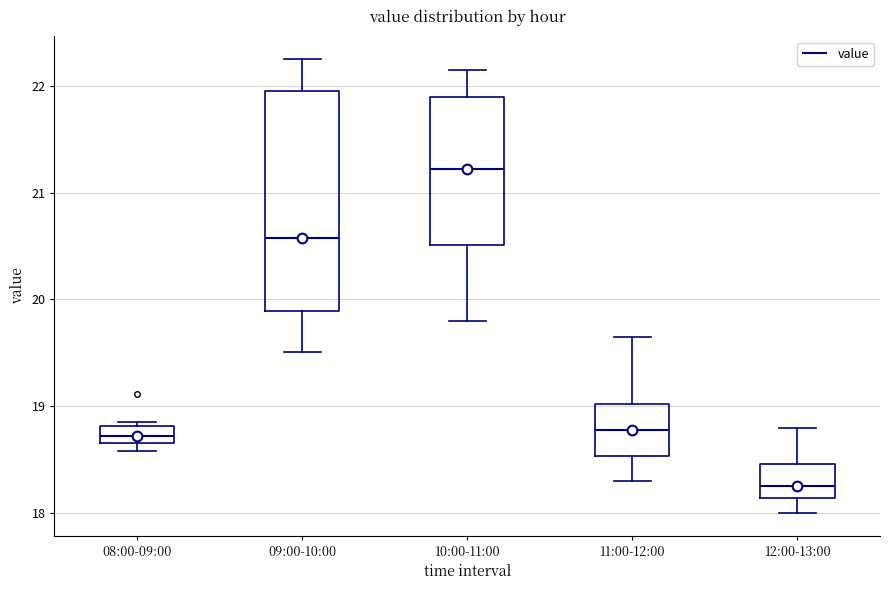

Reading left to right, transcribe this box plot: for each box, give where its median line is, the range the box spans, and where its two whiskers end, as read against the y-axis. The values are not printed on the chart, so give them approximately, as read against the axis.

08:00-09:00: median 18.7 (inside the box), box 18.7 to 18.8, whiskers 18.6 to 18.9
09:00-10:00: median 20.6, box 19.9 to 22.0, whiskers 19.5 to 22.3
10:00-11:00: median 21.2, box 20.5 to 21.9, whiskers 19.8 to 22.2
11:00-12:00: median 18.8, box 18.5 to 19.0, whiskers 18.3 to 19.7
12:00-13:00: median 18.3, box 18.1 to 18.5, whiskers 18.0 to 18.8